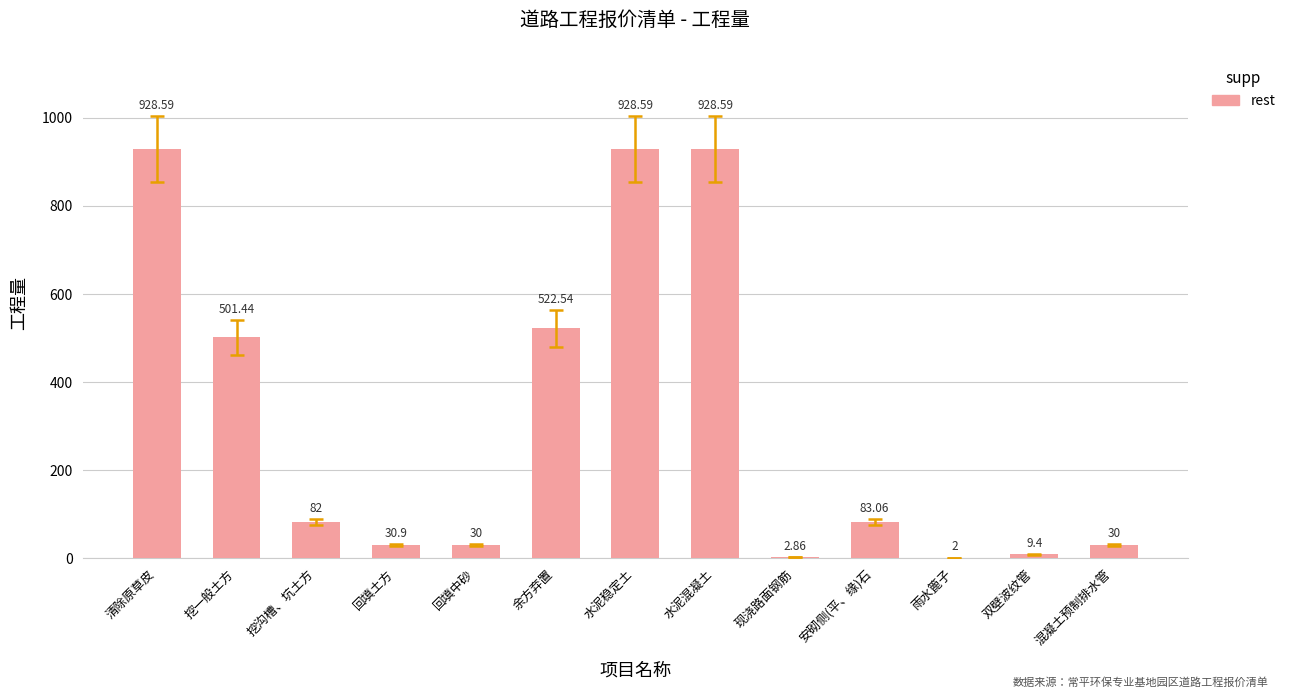

Which has a higher value, 水泥稳定土 or 安砌侧(平、缘)石?

水泥稳定土